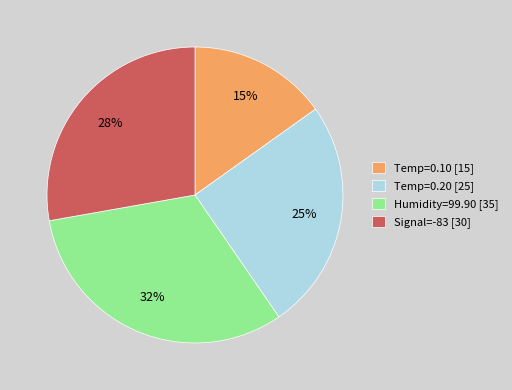

What is the smallest slice in the pie chart?

Temp=0.10 [15]